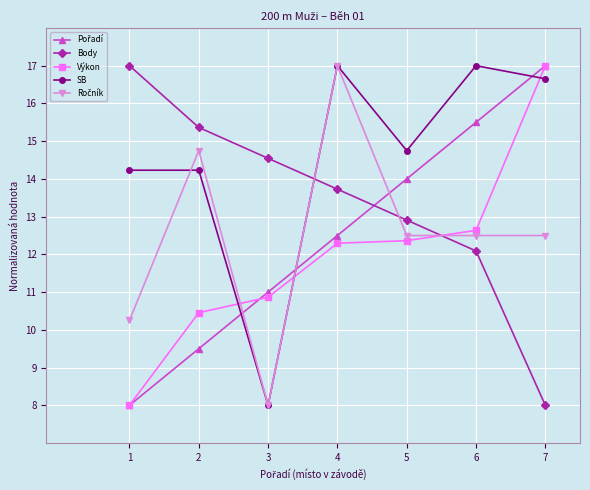

What is the highest value of the Výkon series?

17.0